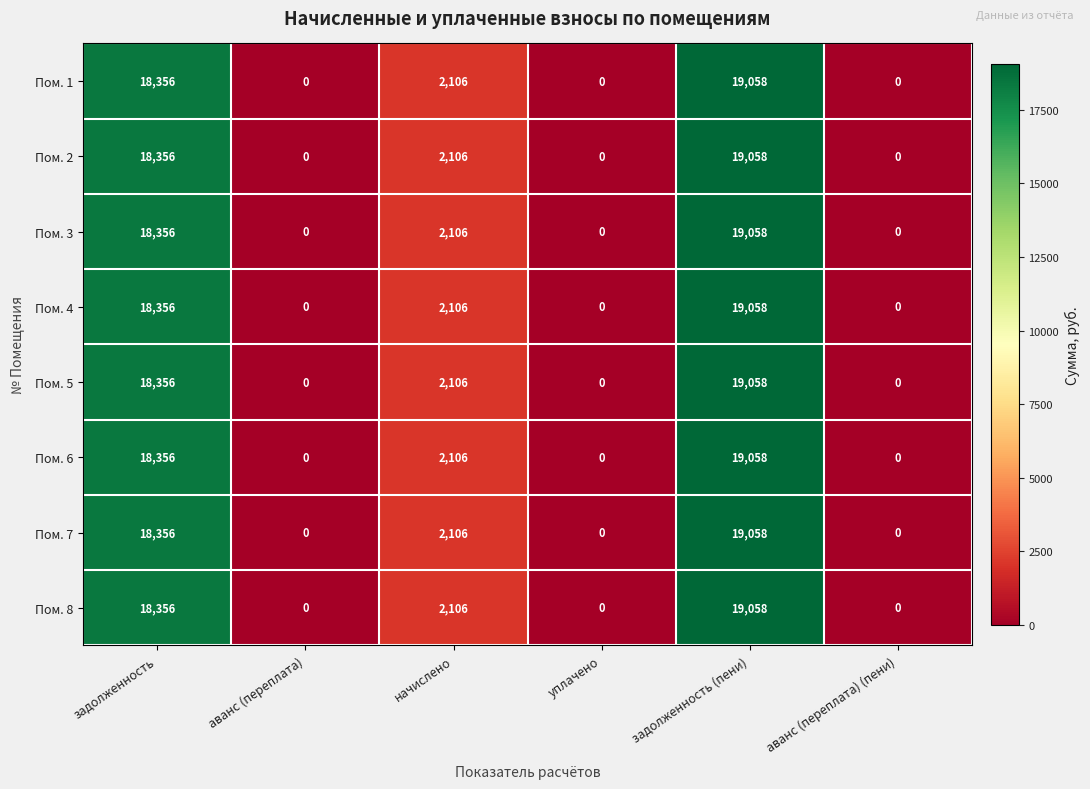

Where does the Пом. 1 series first go above 2106?

задолженность